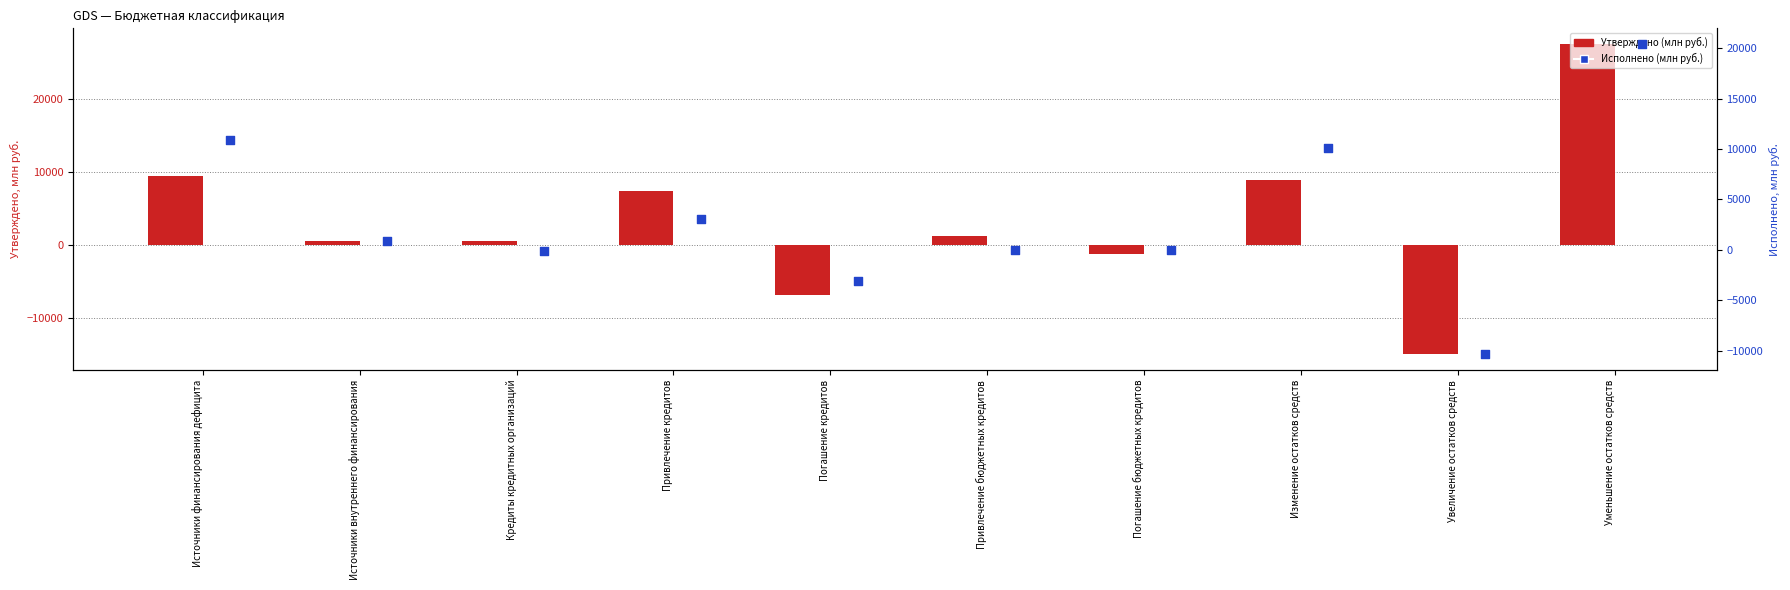

Which series has the widest spread of Y values?

Утверждено (млн руб.)